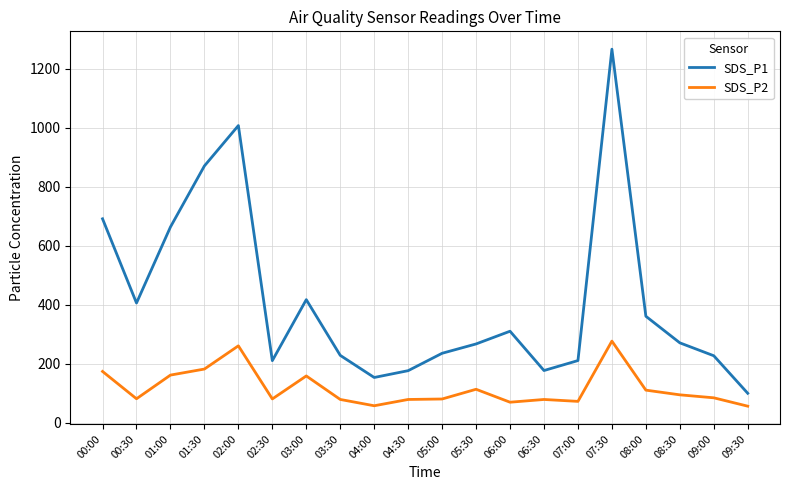

Is the value of SDS_P1 at 01:00 greater than the value of SDS_P2 at 09:30?

Yes